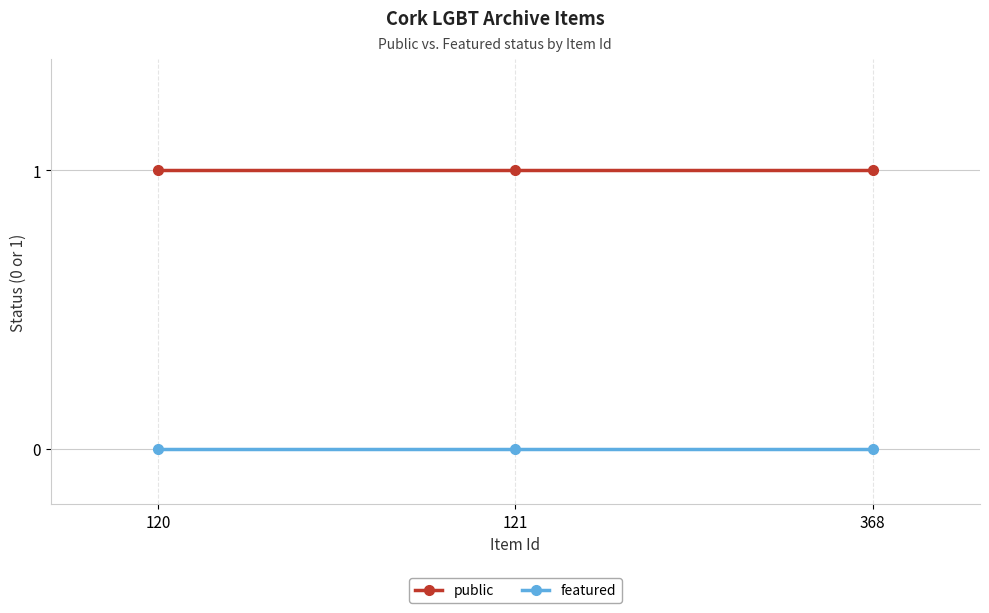

What is the value of the public point at the 3rd from the left?

1